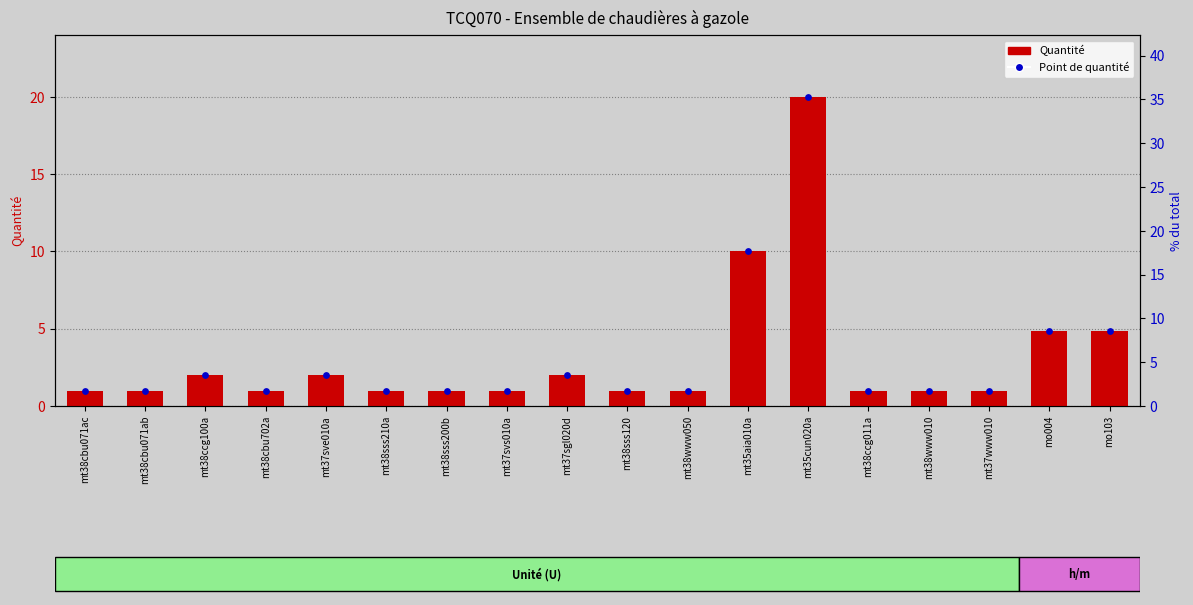

Which series has the largest Y range (max minus min)?

Quantité